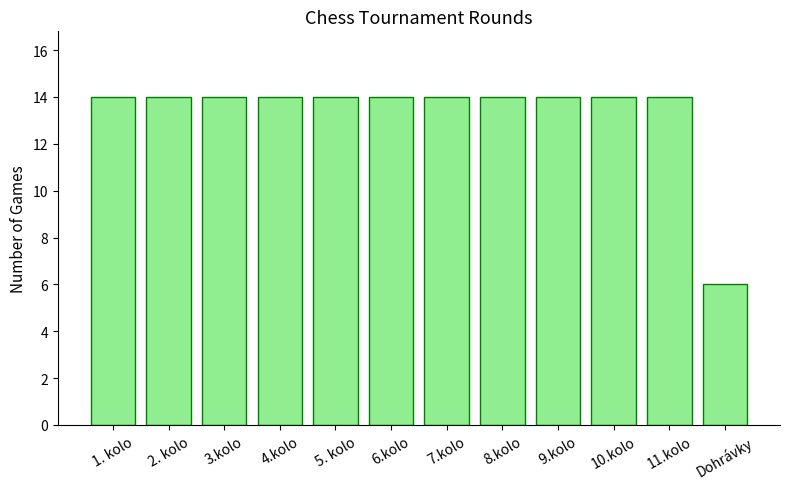

What is the ratio of the value at 7.kolo to the value at 9.kolo?

1.0